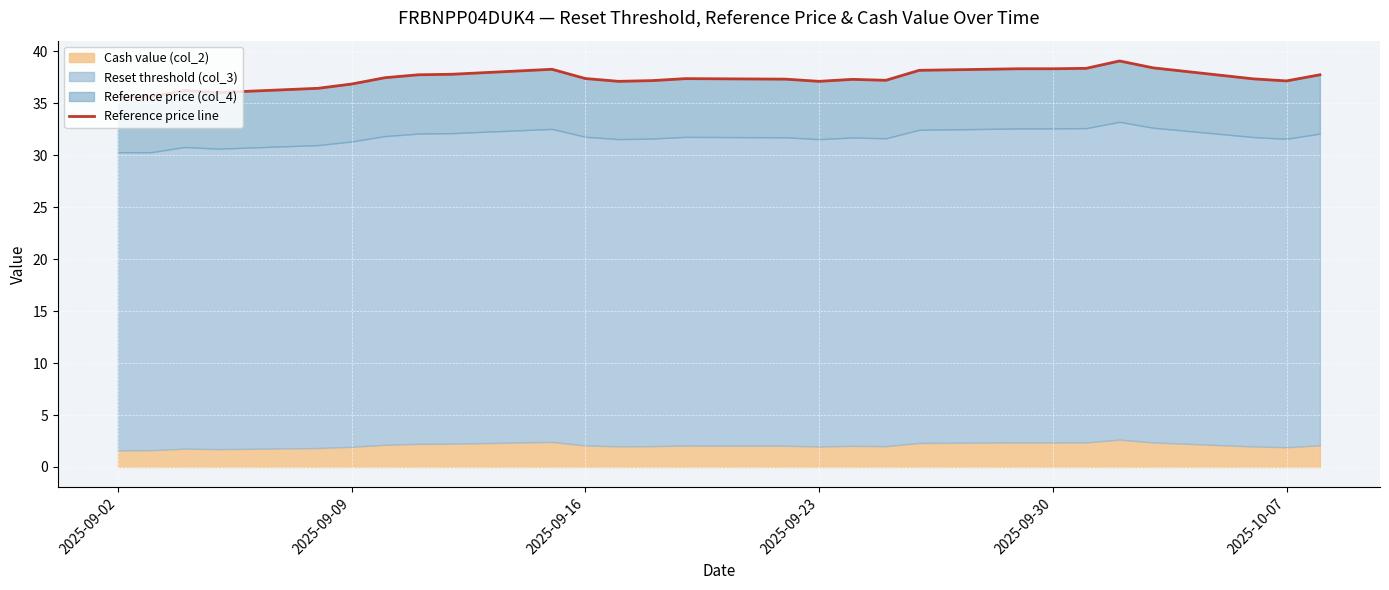

How many data points does each series have?

27